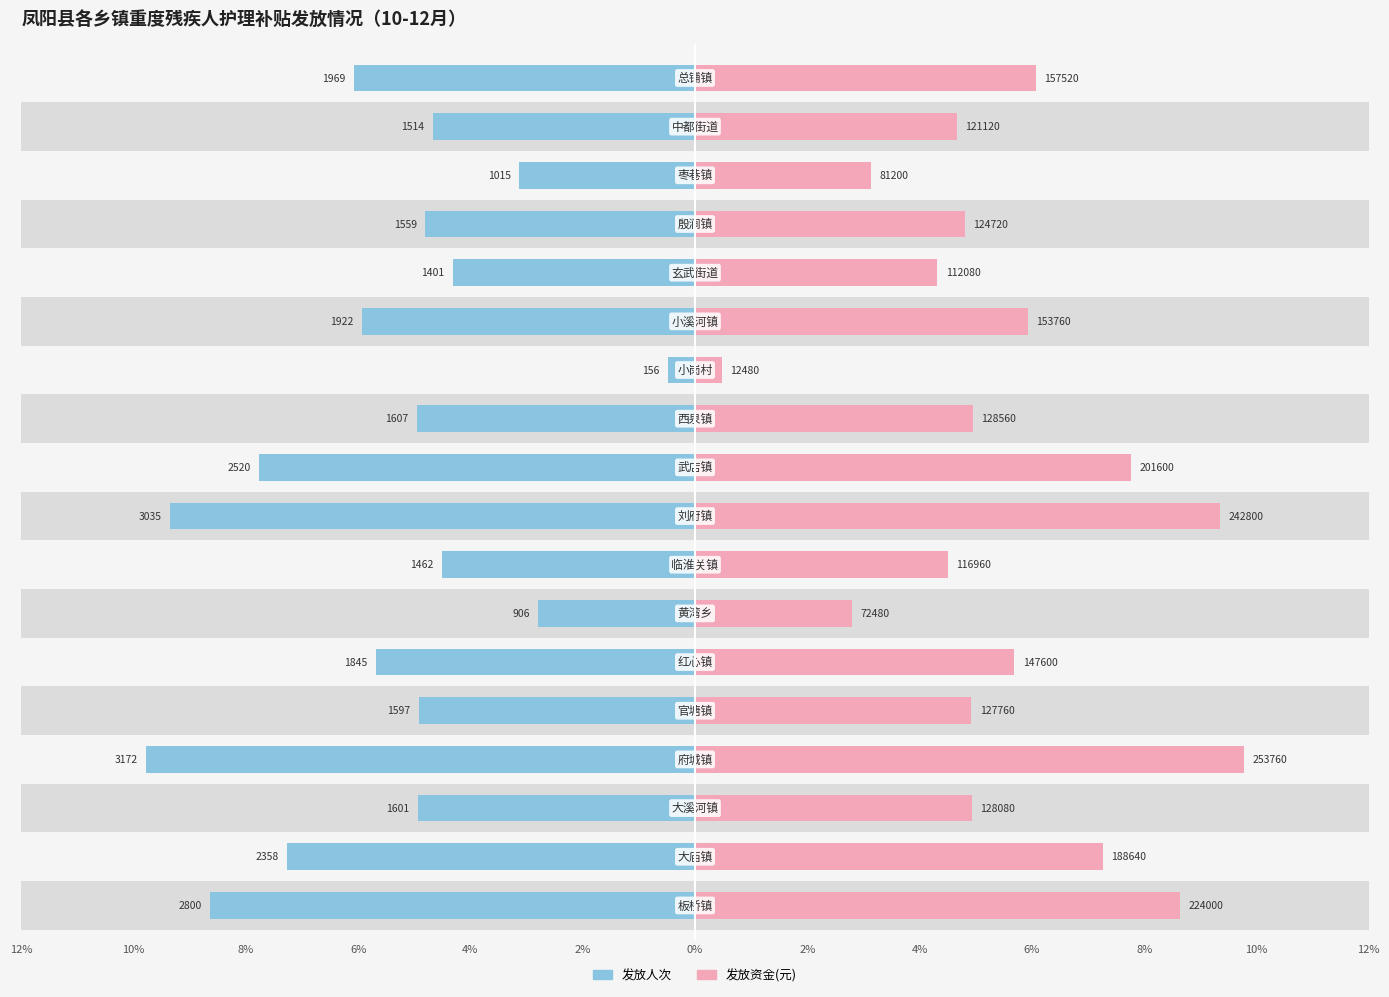

How many groups of bars are there?

18